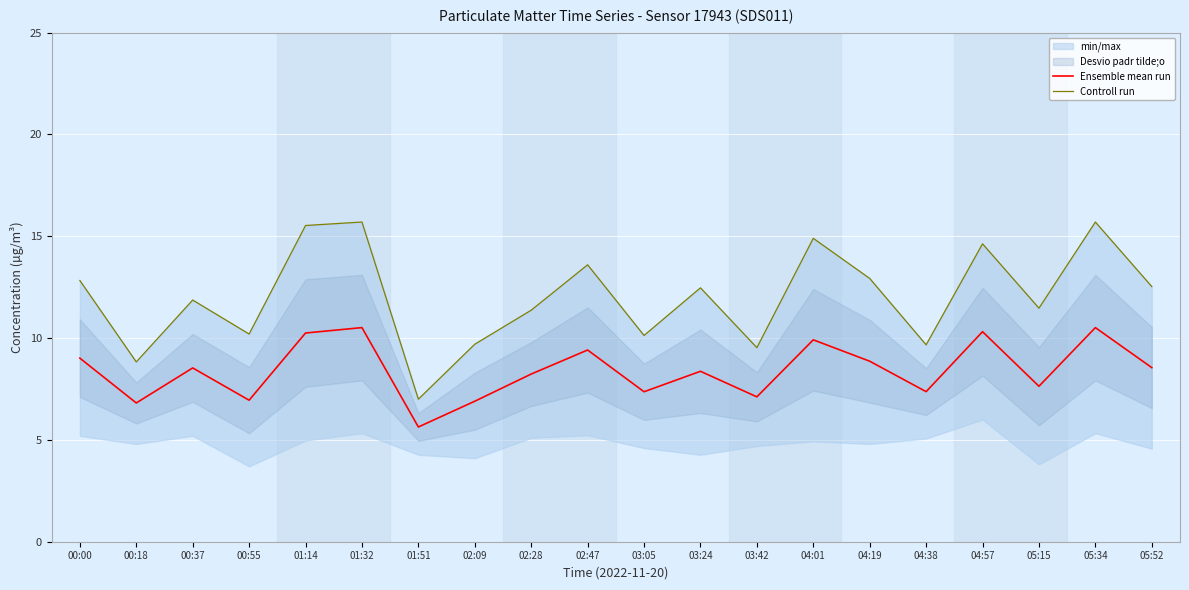

Reading left to right, what are all the values shown in this chart?

Ensemble mean run: 9.0	6.8	8.5	6.9	10.2	10.5	5.6	6.9	8.2	9.4	7.4	8.4	7.1	9.9	8.9	7.4	10.3	7.6	10.5	8.6
Controll run: 12.8	8.8	11.9	10.2	15.5	15.7	7.0	9.7	11.4	13.6	10.1	12.5	9.5	14.9	12.9	9.7	14.6	11.5	15.7	12.5